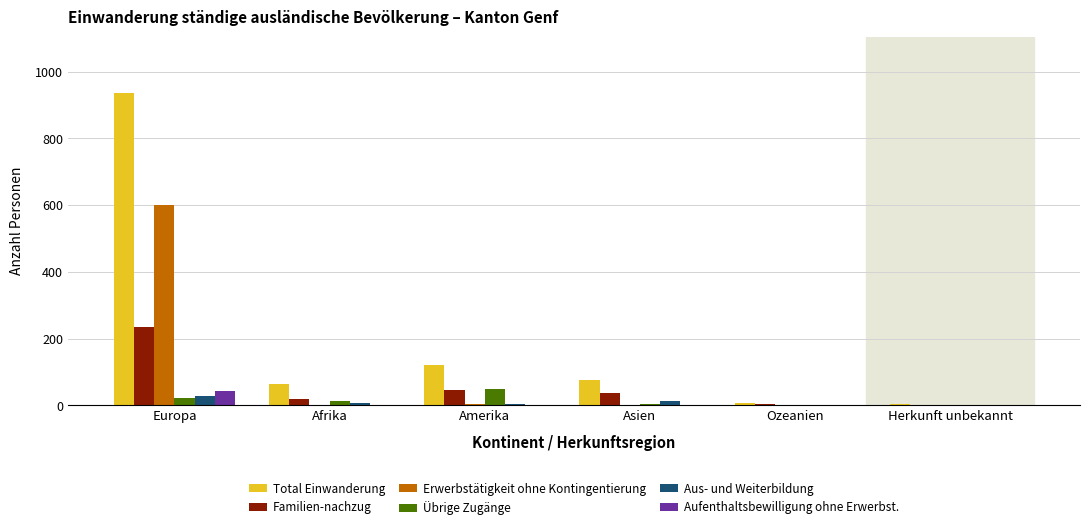

At which label is Total Einwanderung closest to 470?

Amerika